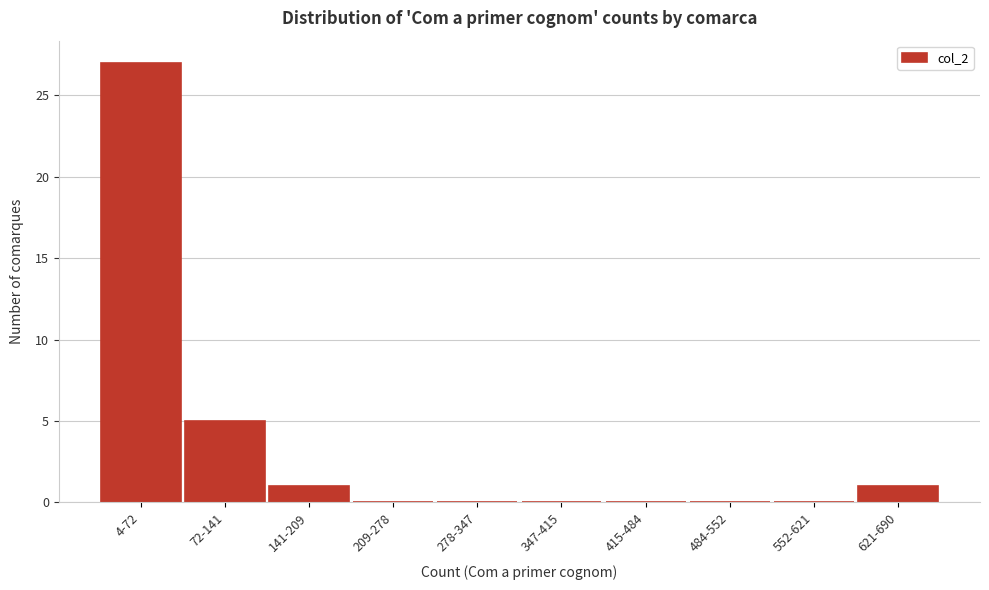

Reading left to right, list all the values displayed in this chart.

4-72=27	72-141=5	141-209=1	209-278=0	278-347=0	347-415=0	415-484=0	484-552=0	552-621=0	621-690=1